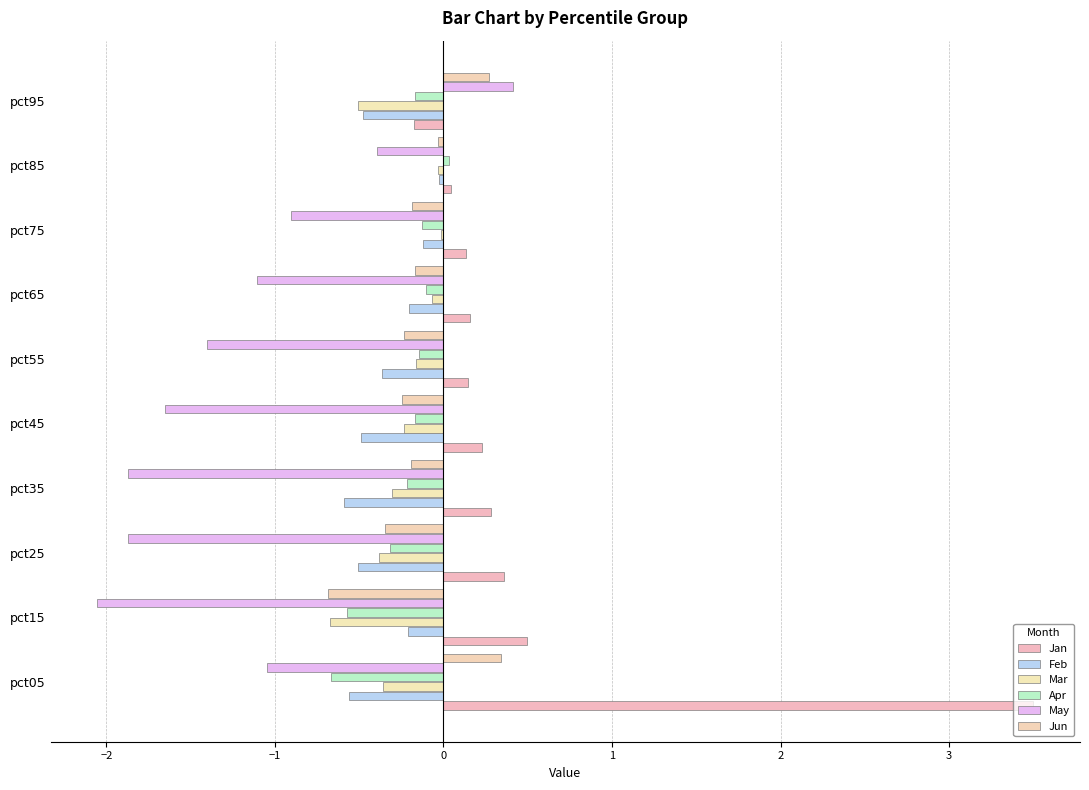

What is the sum of all Jan values?

5.2